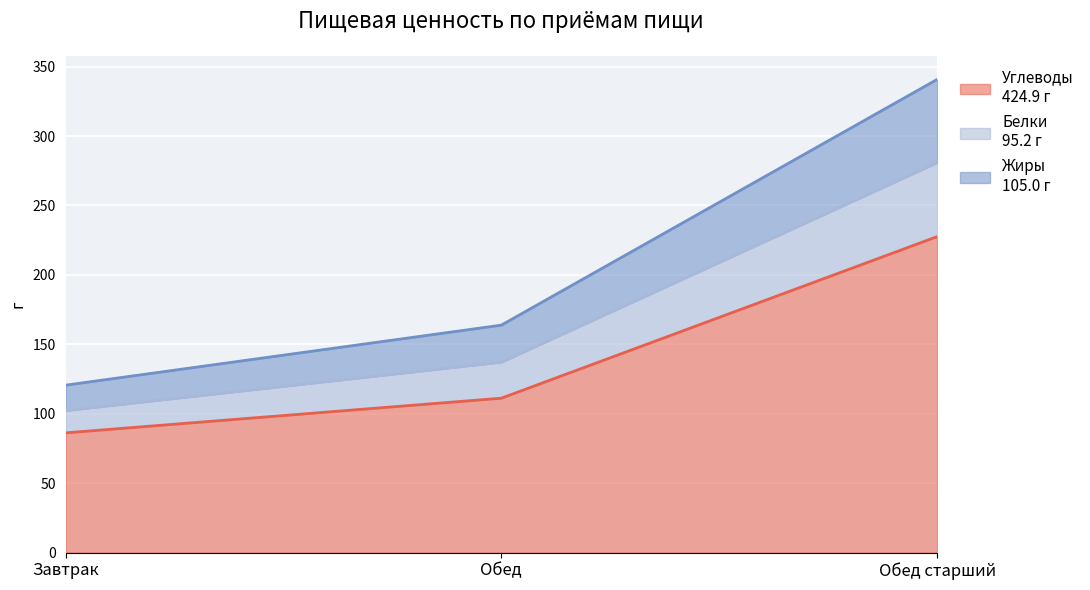

At which category is the sum across all series the highest?

Обед старший